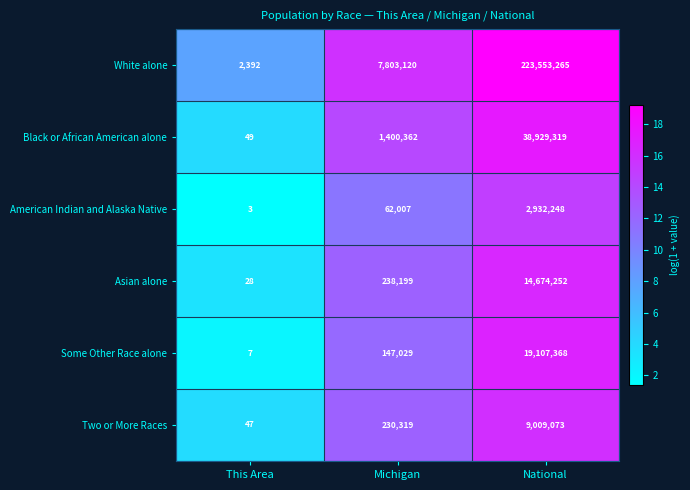

Which series changed the most between This Area and National?

White alone